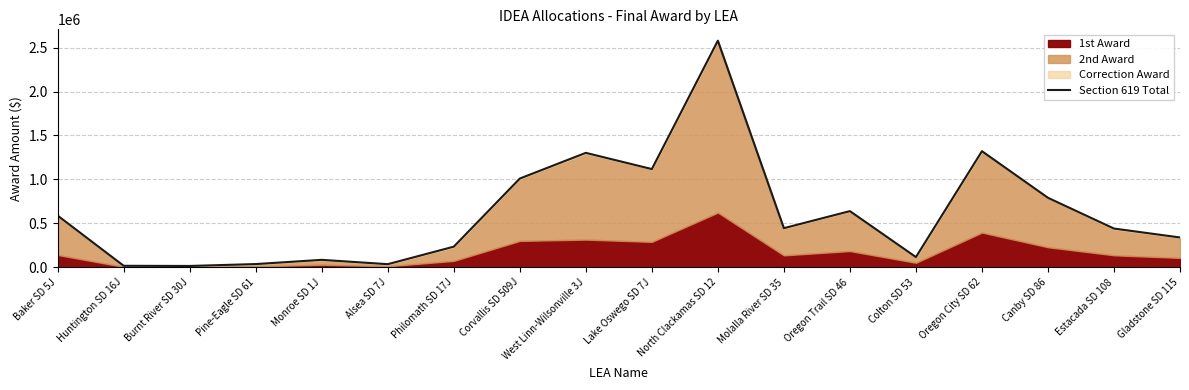

True or false: the data shows 97033.2 at Philomath SD 17J.

False